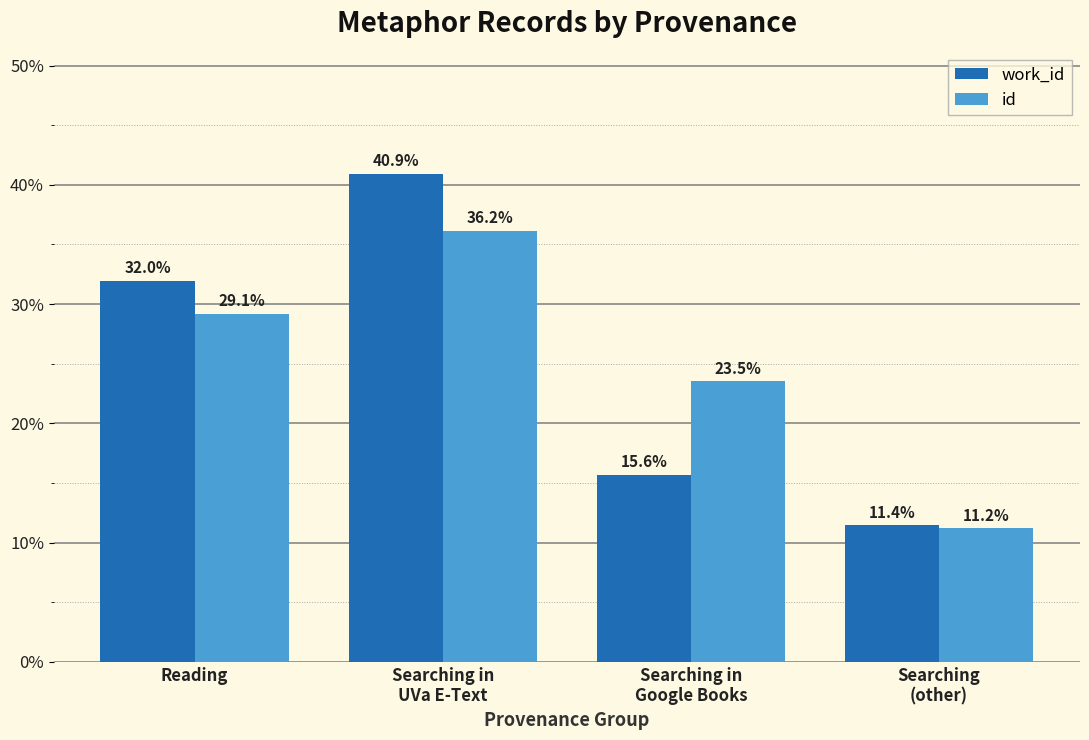

Which series changed the most between Searching in
Google Books and Searching
(other)?

id